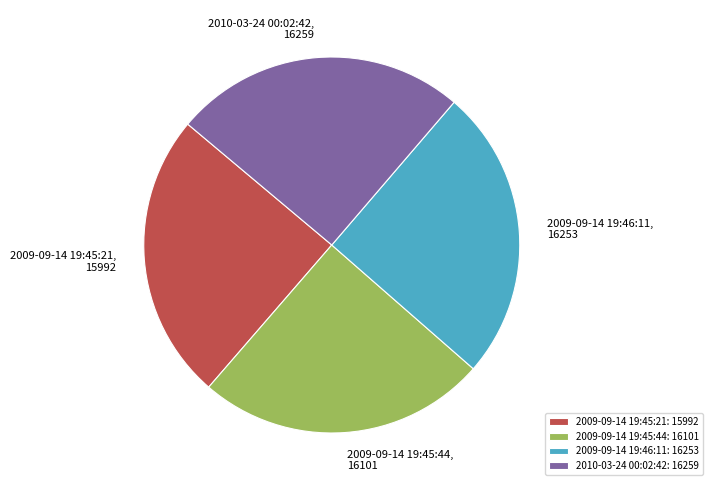

What is the ratio of the value at 2009-09-14 19:45:44 to the value at 2009-09-14 19:46:11?

1.0